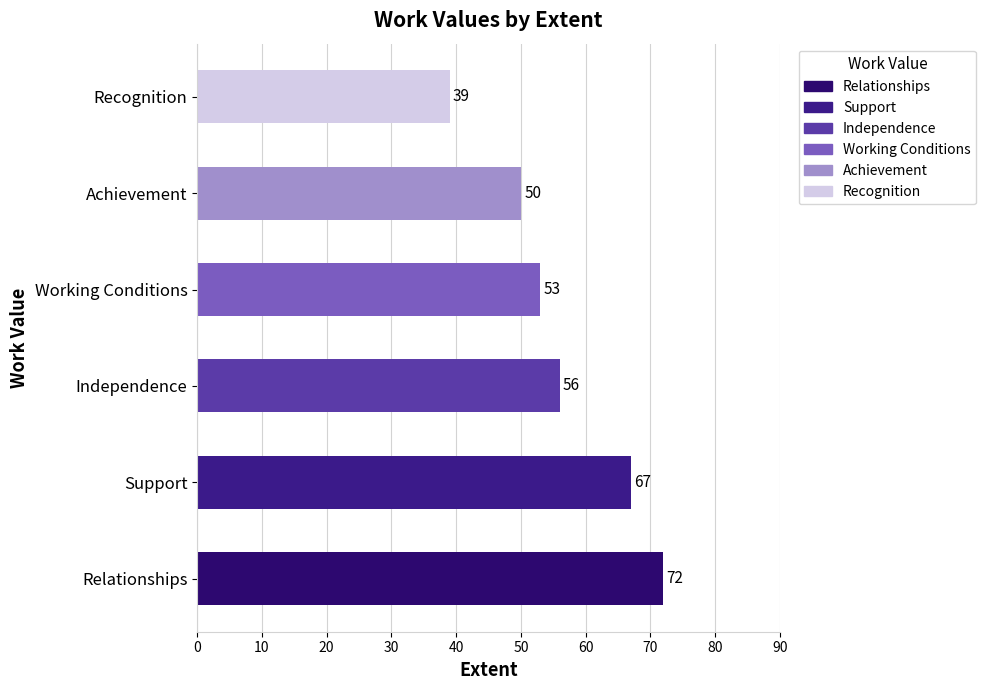

How many categories are shown in the chart?

6